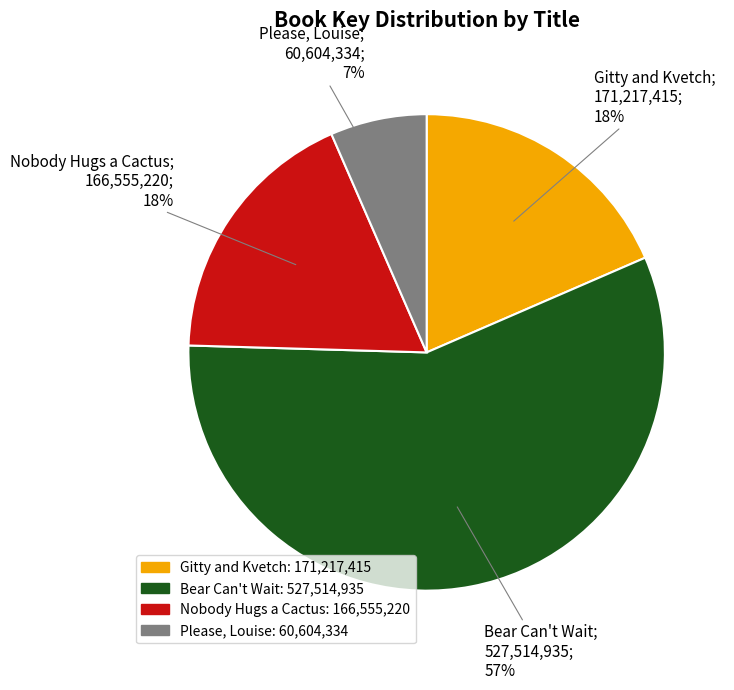

Count the number of slices in the pie.

4